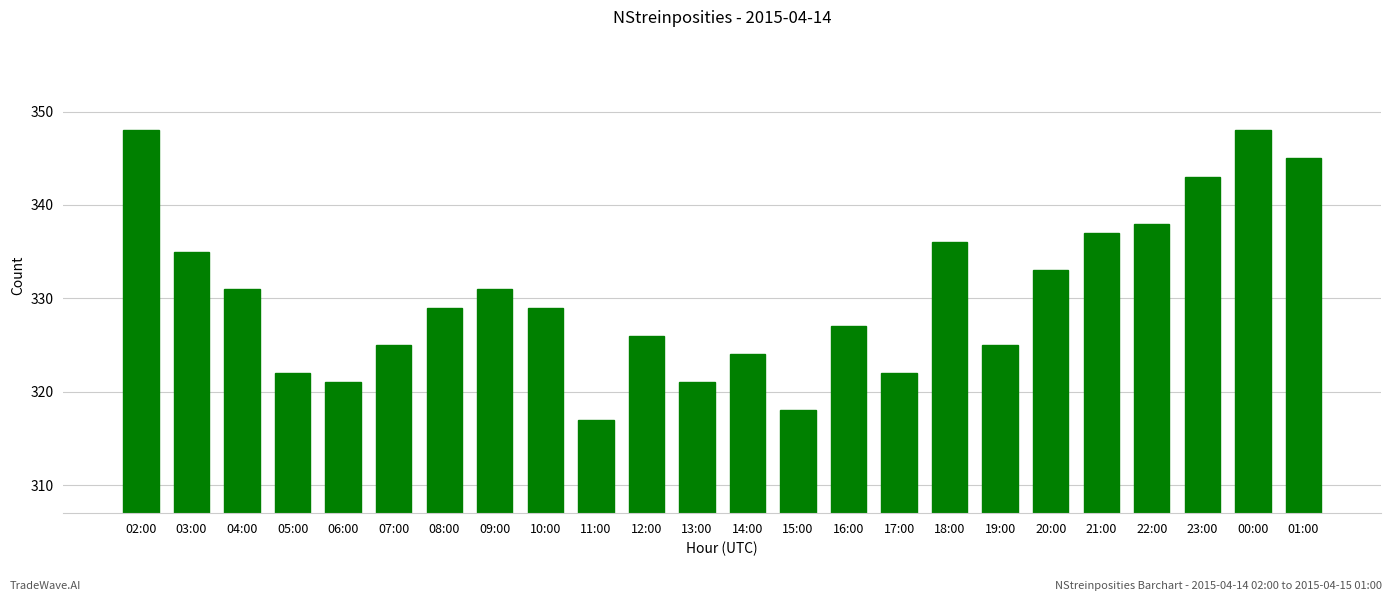

What is the minimum value shown in the chart?

317